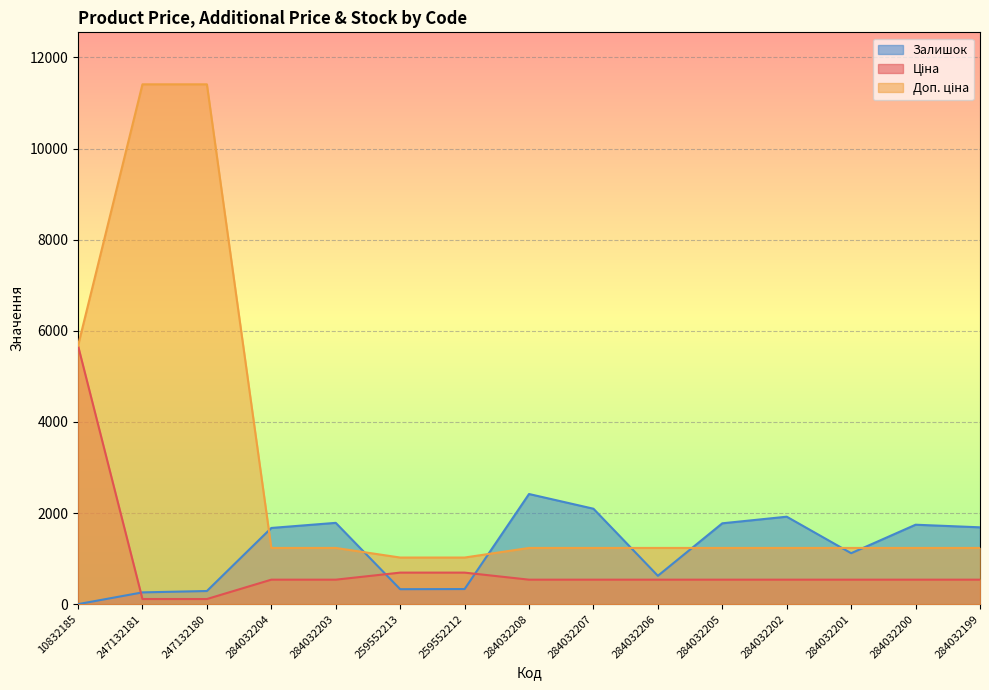

True or false: Залишок has a value of 1776.0 at 284032205.

True